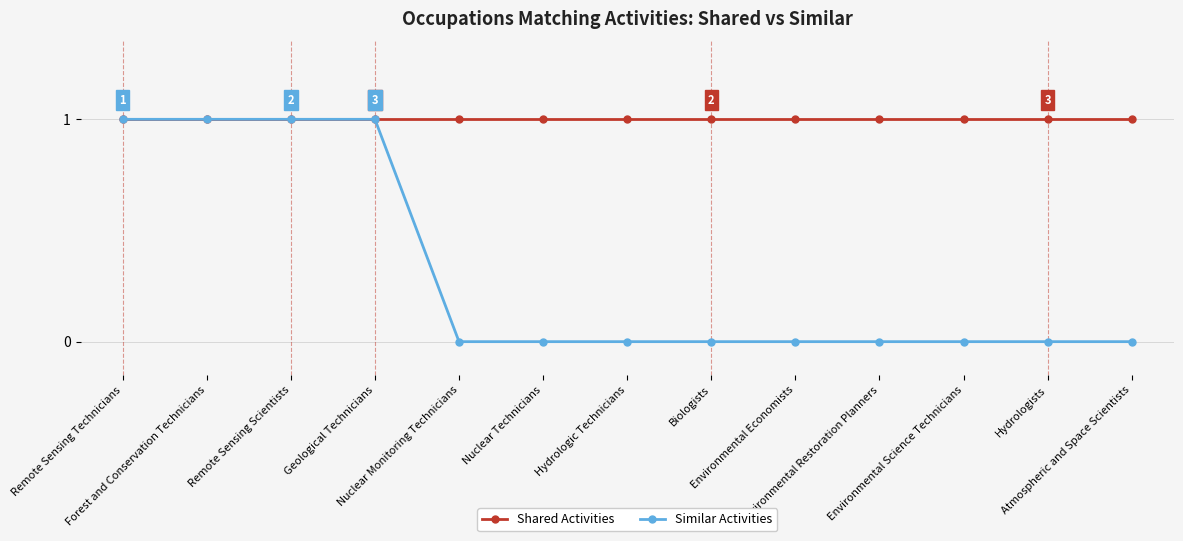

The value of Shared Activities at Geological Technicians is 1. True or false?

True